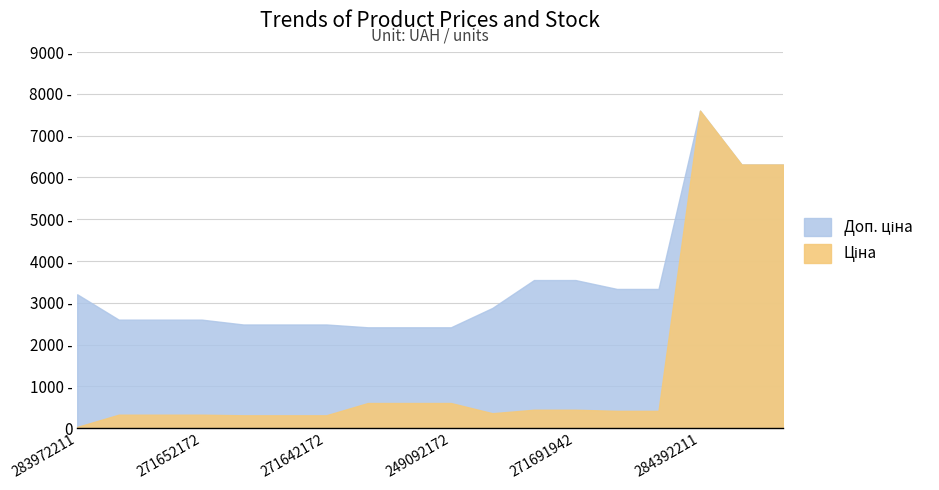

What is the spread (max minus min) of values at 271642173?

2472.4